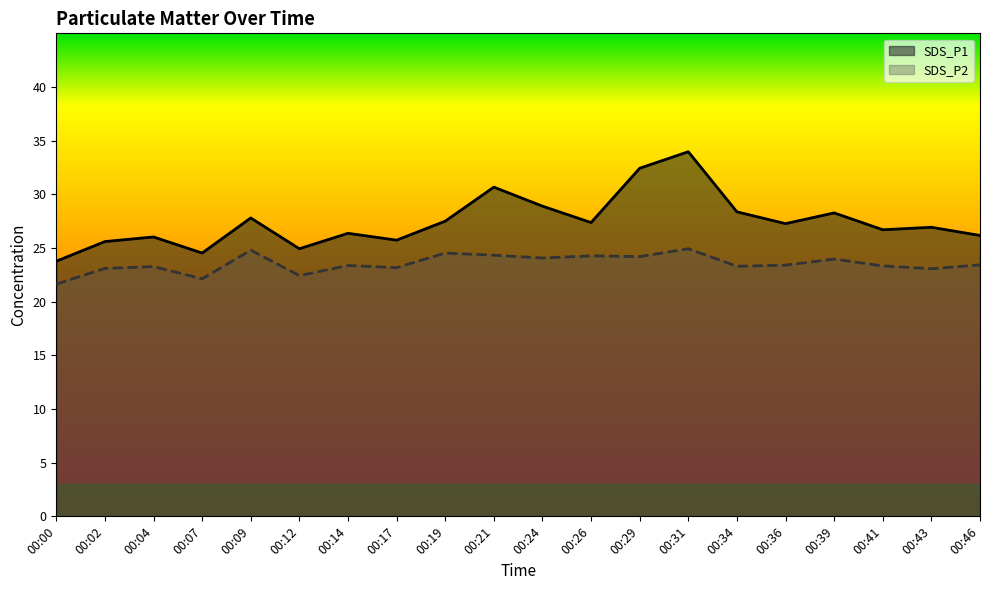

True or false: SDS_P1 and SDS_P2 intersect in this chart.

False